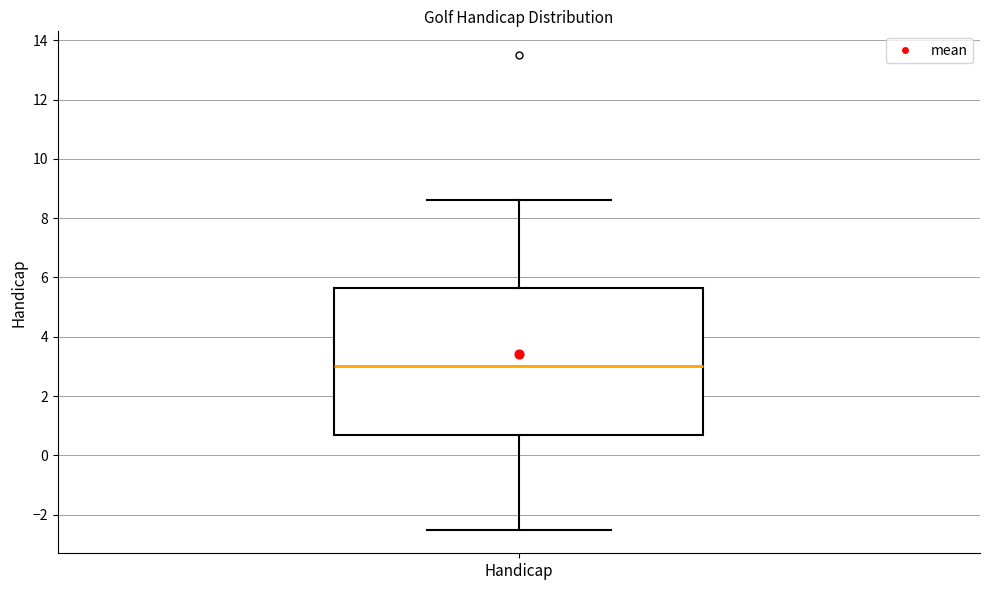

Transcribe this box plot: give where the median line is, the range the box spans, and where the two whiskers end, as read against the y-axis. The values are not printed on the chart, so give them approximately, as read against the axis.

median 3.0, box 0.8 to 5.6, whiskers -2.4 to 8.6